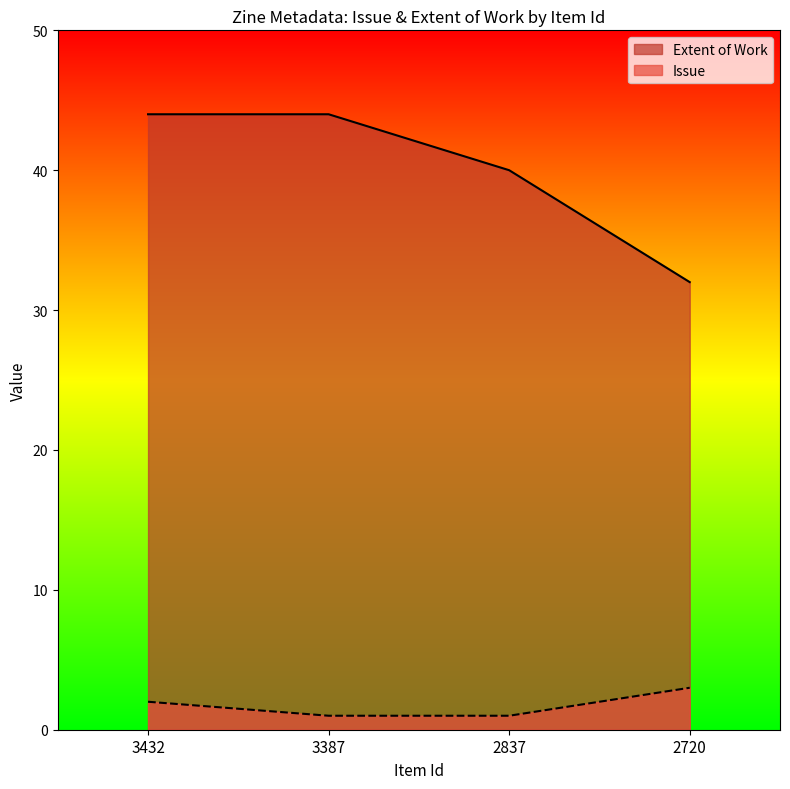

Count the Issue values in the range 1 to 3.

4